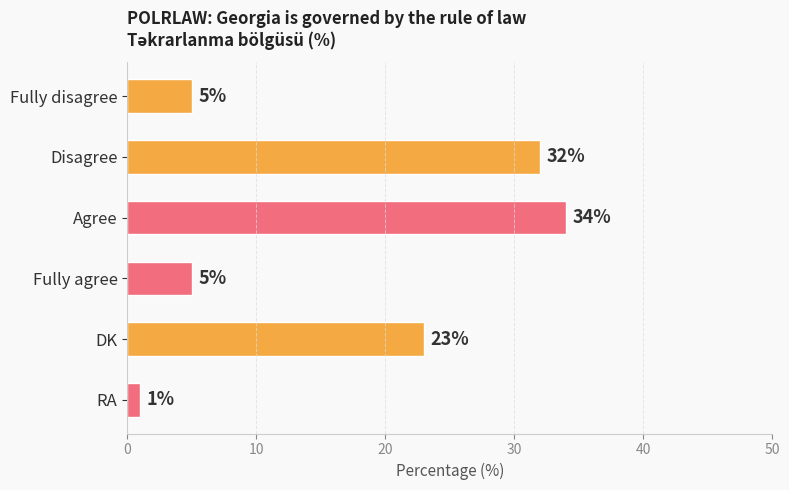

Where is the data nearest to the value 17?

DK